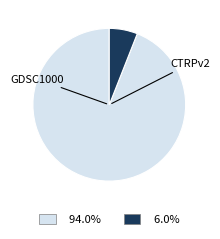

How many segments does this pie chart have?

2